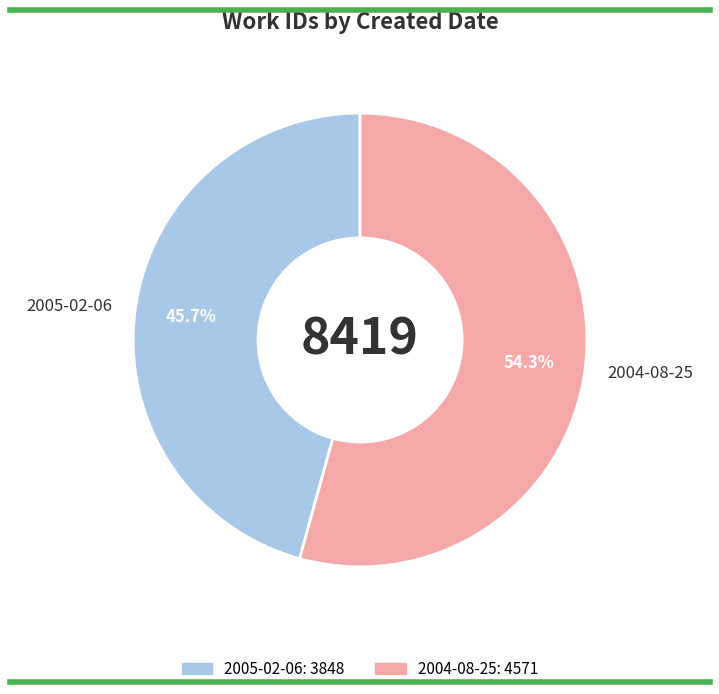

Count the number of slices in the pie.

2